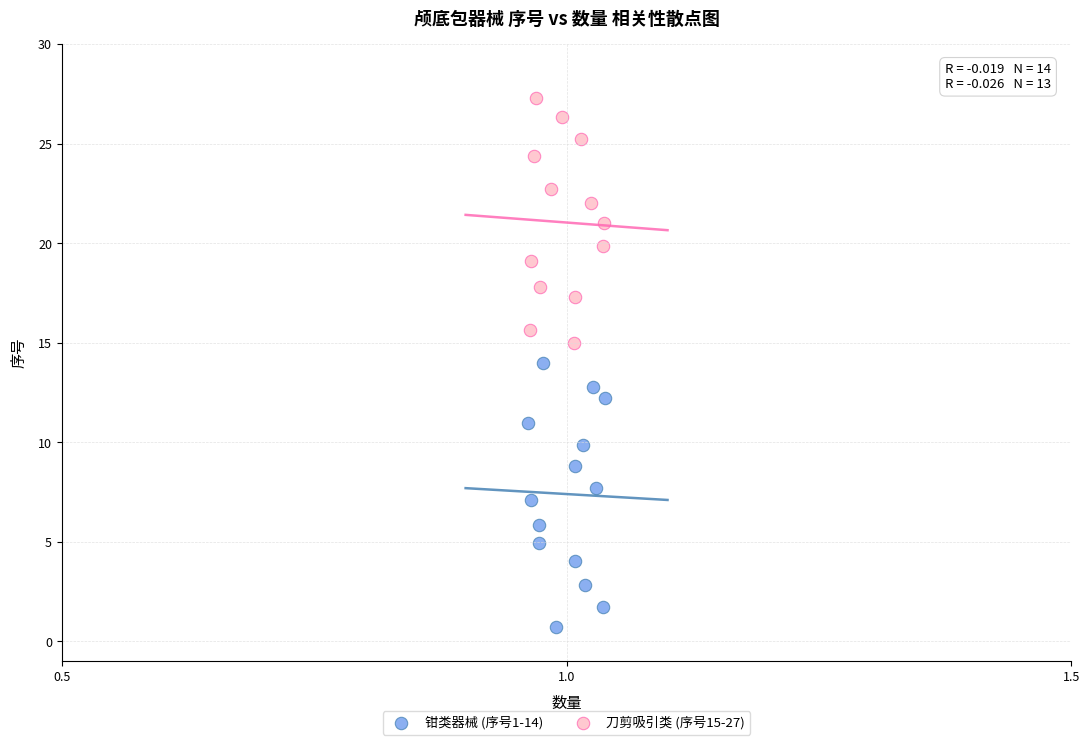

Which series reaches the maximum Y coordinate?

刀剪吸引类 (序号15-27)